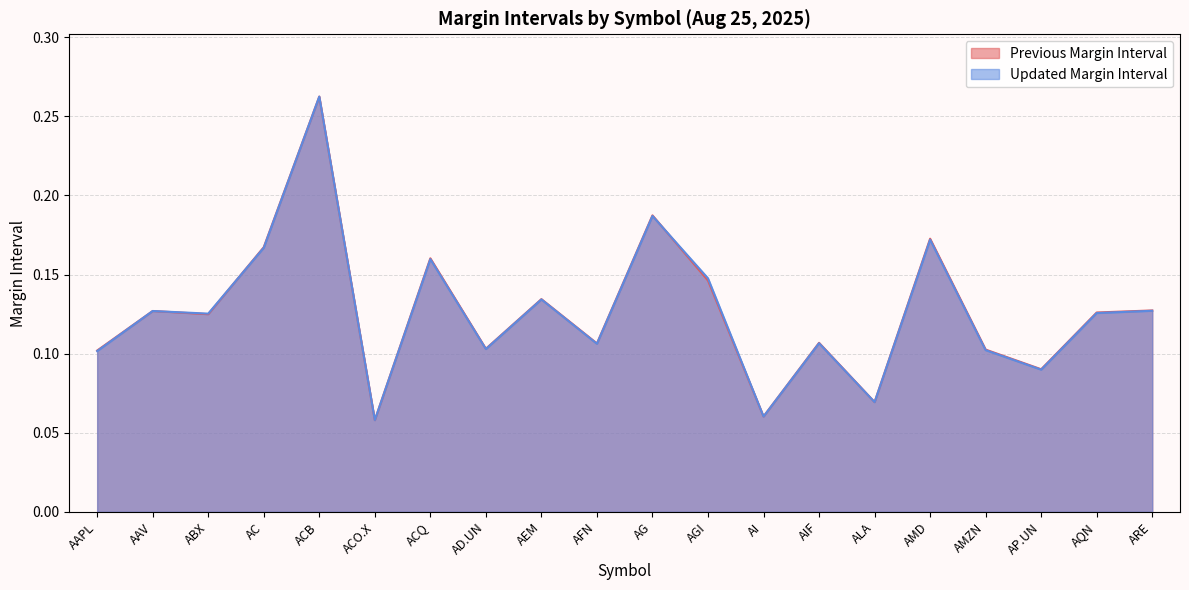

What is the lowest value of the Previous Margin Interval series?

0.1